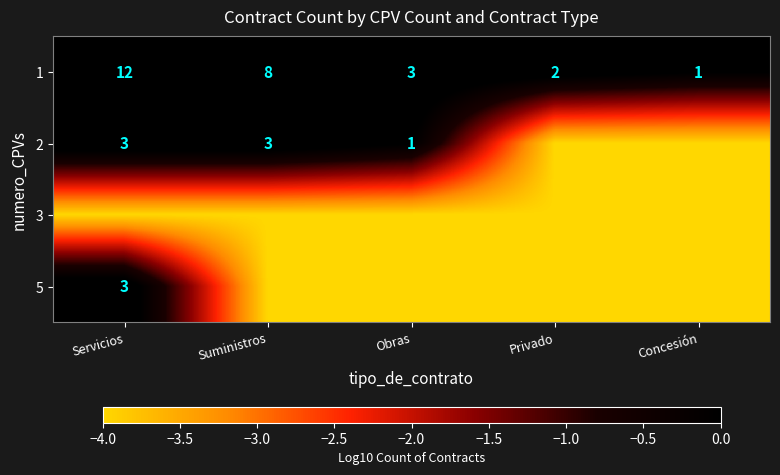

What is the difference between the second highest and minimum values in the 1 series?

7